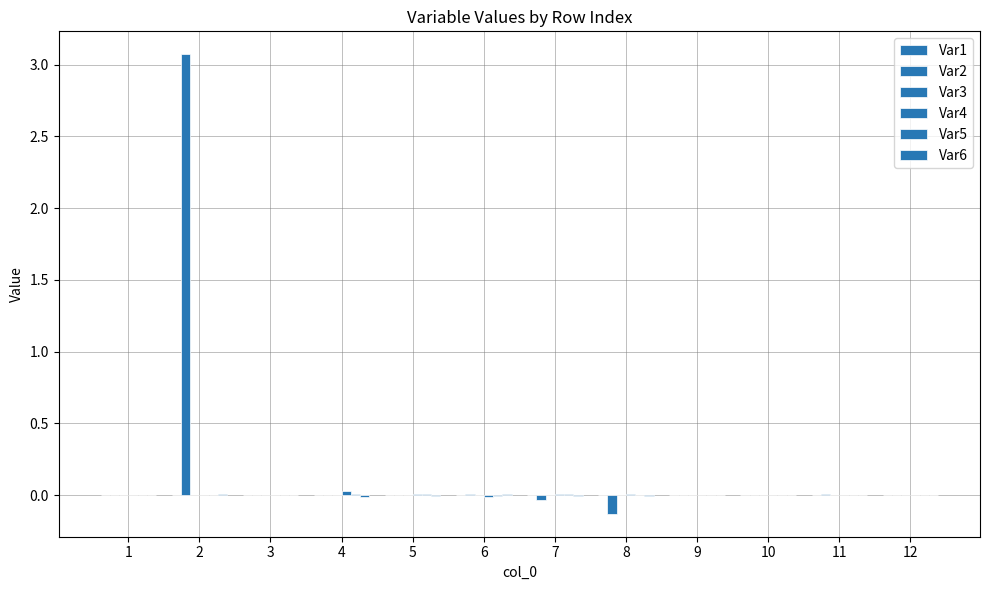

Count the number of data series in this chart.

6